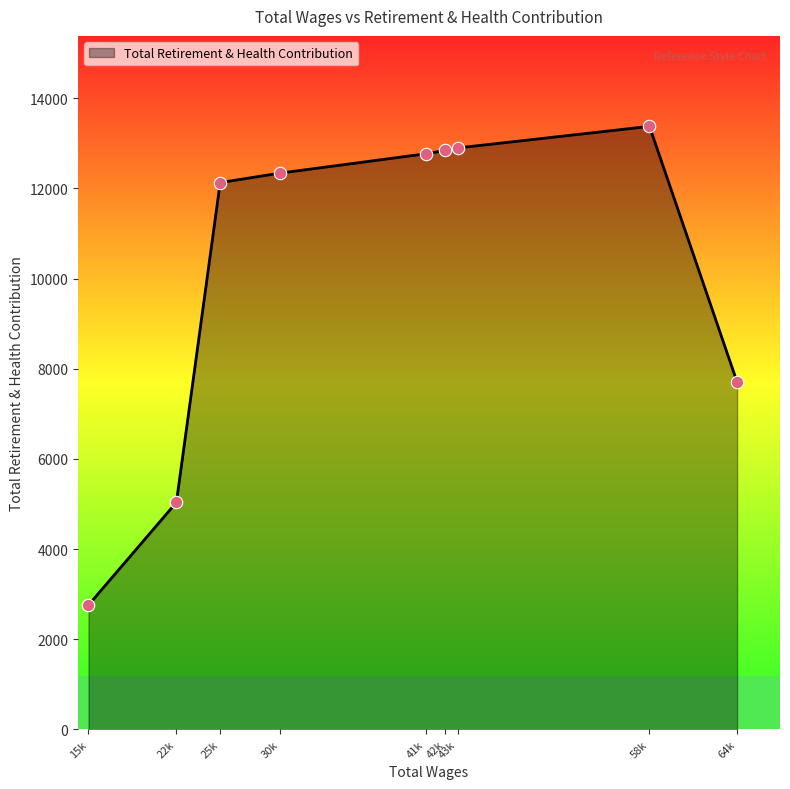

Which has a higher value, 25685.0 or 42660.0?

42660.0